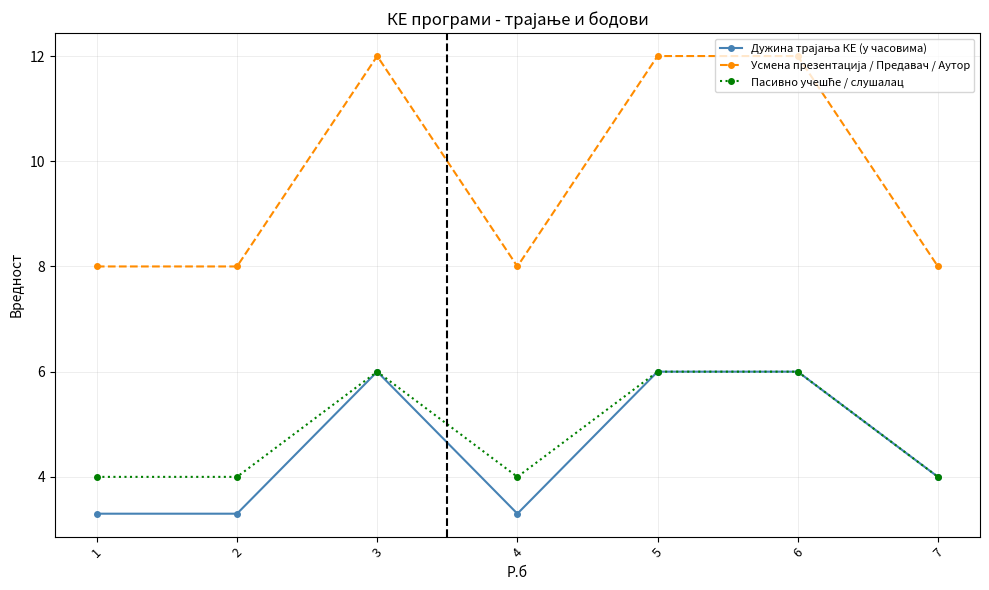

What is the total value across all series at 7?

16.0